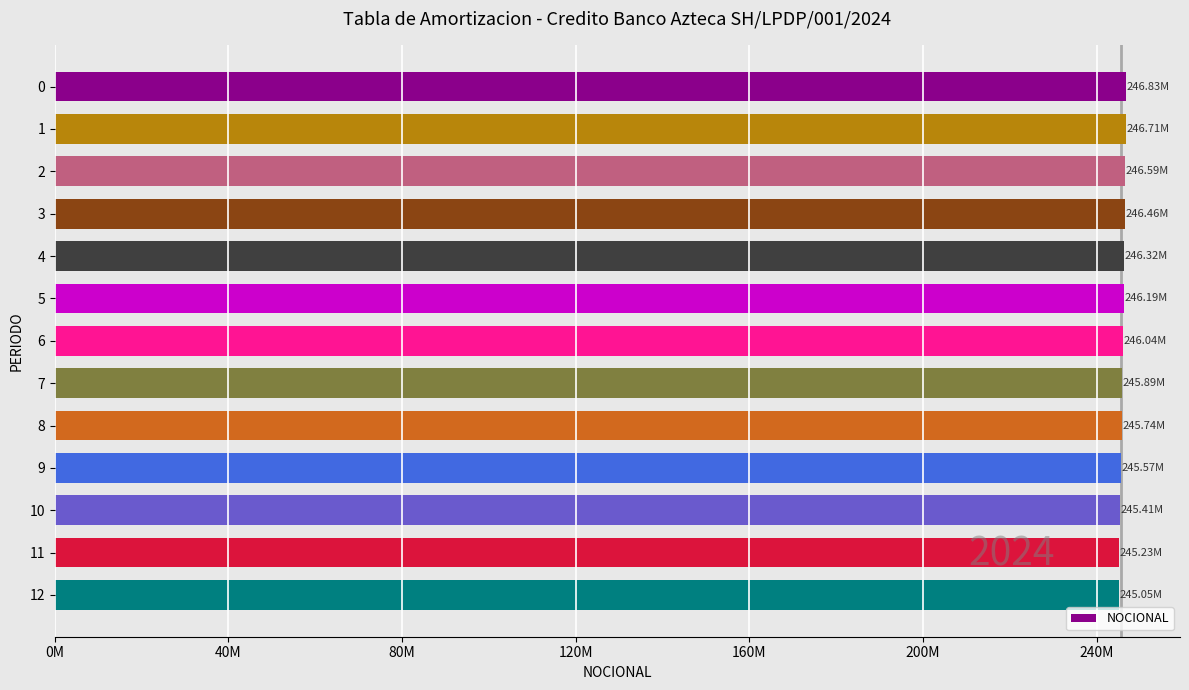

Are the bars horizontal?

Yes